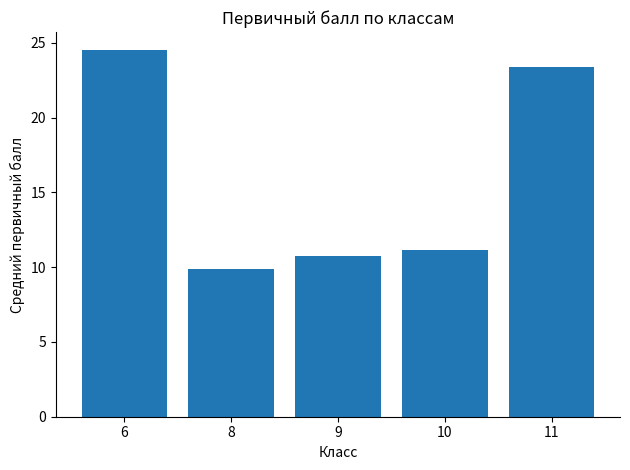

What is the value of the 1st bar from the left?

24.5